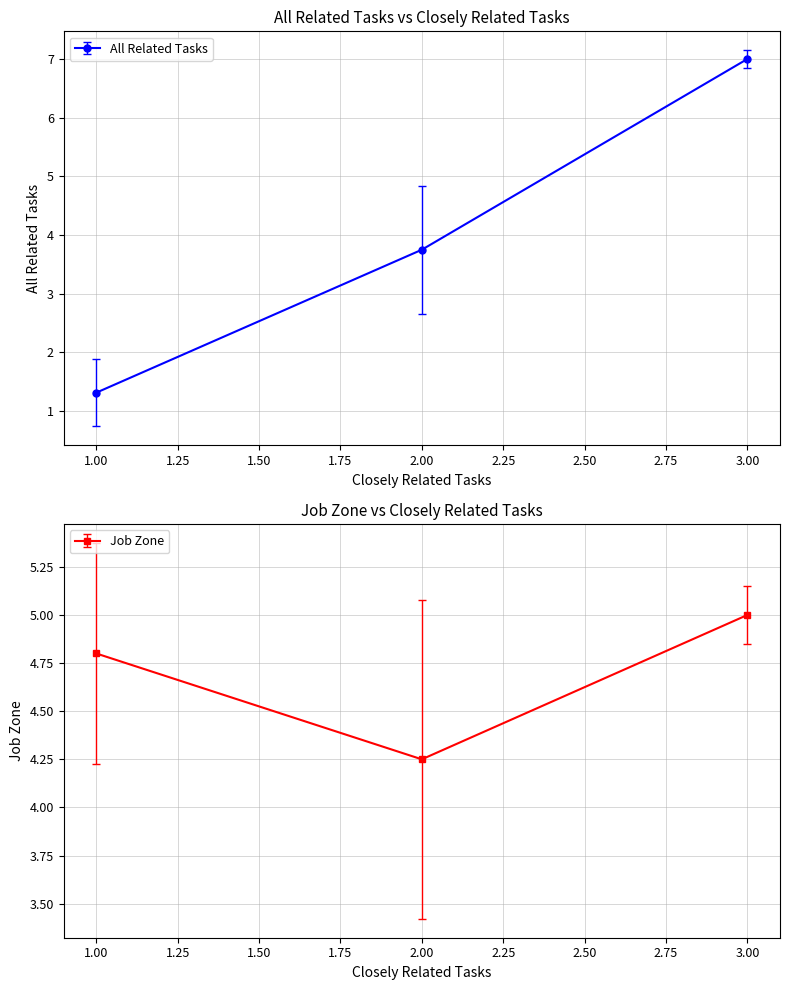

True or false: All Related Tasks has a value of 7.2 at 3.

True